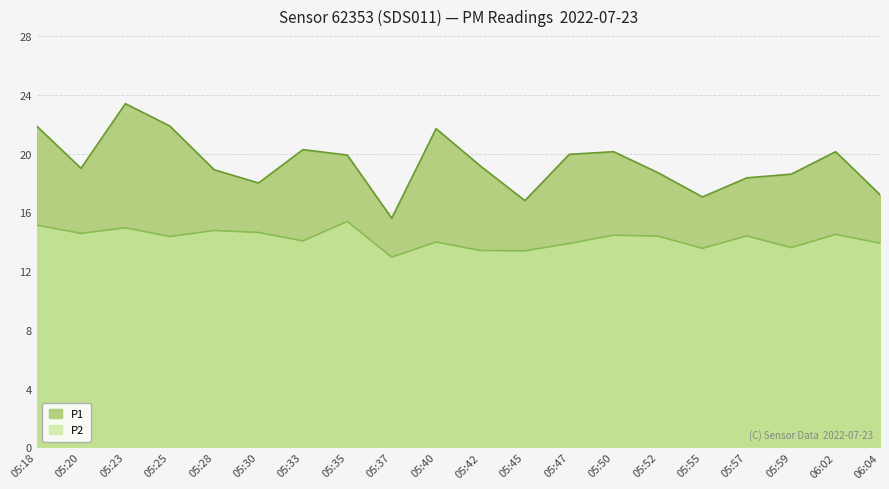

How many values in the P2 series are below 14?

8